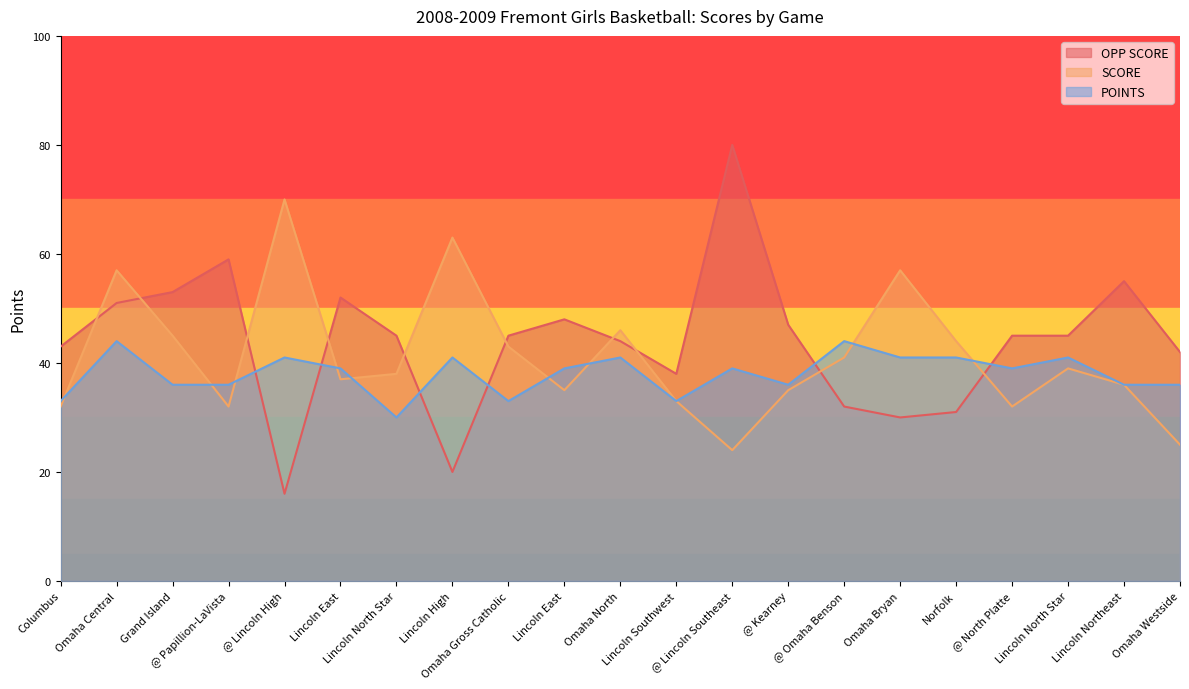

Does the chart have visible grid lines?

No